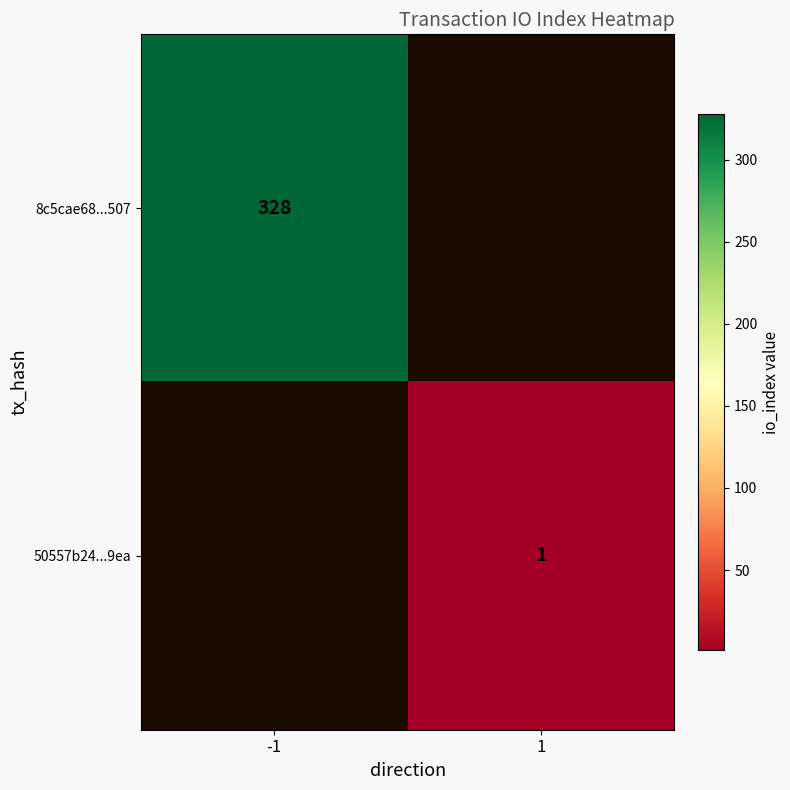

Is it true that 8c5cae68...507 equals 328 at -1?

True